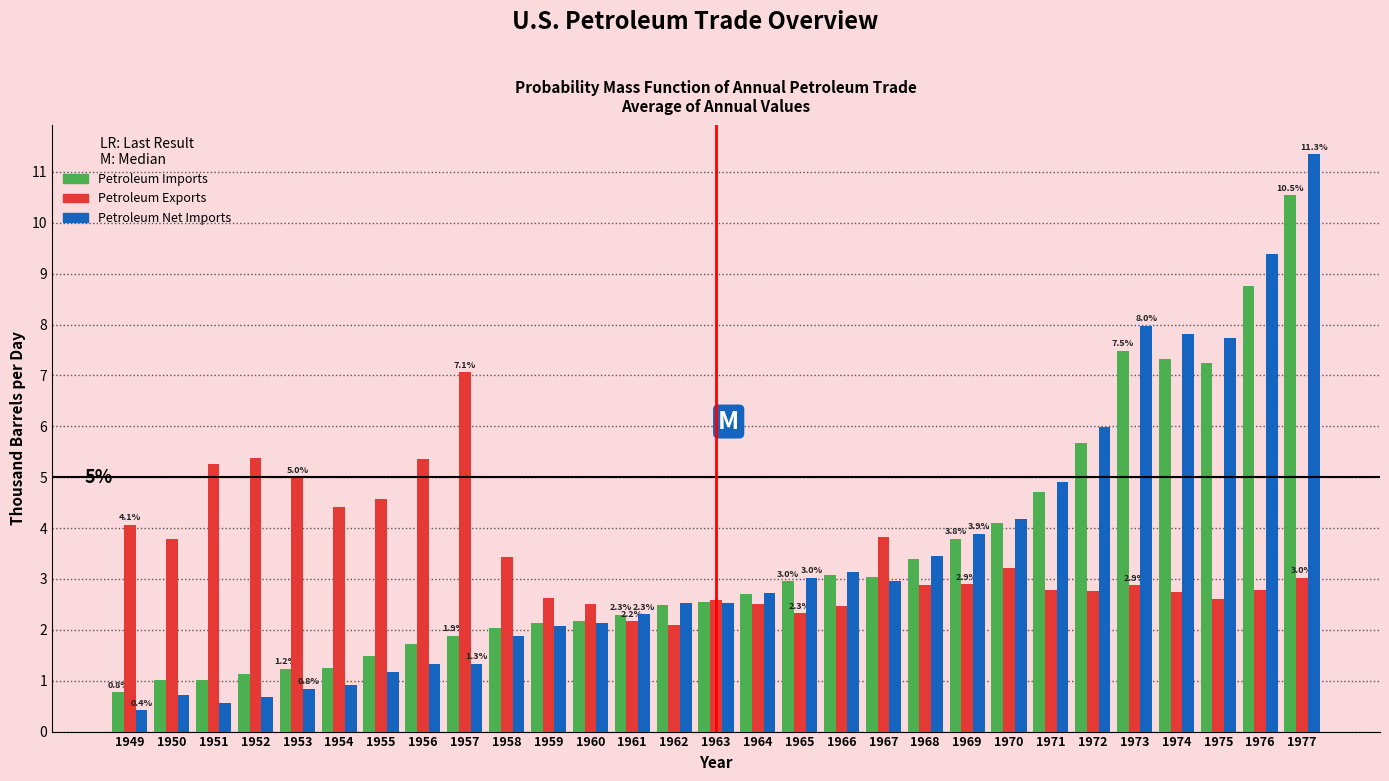

Which series has the widest spread of values?

Petroleum Net Imports